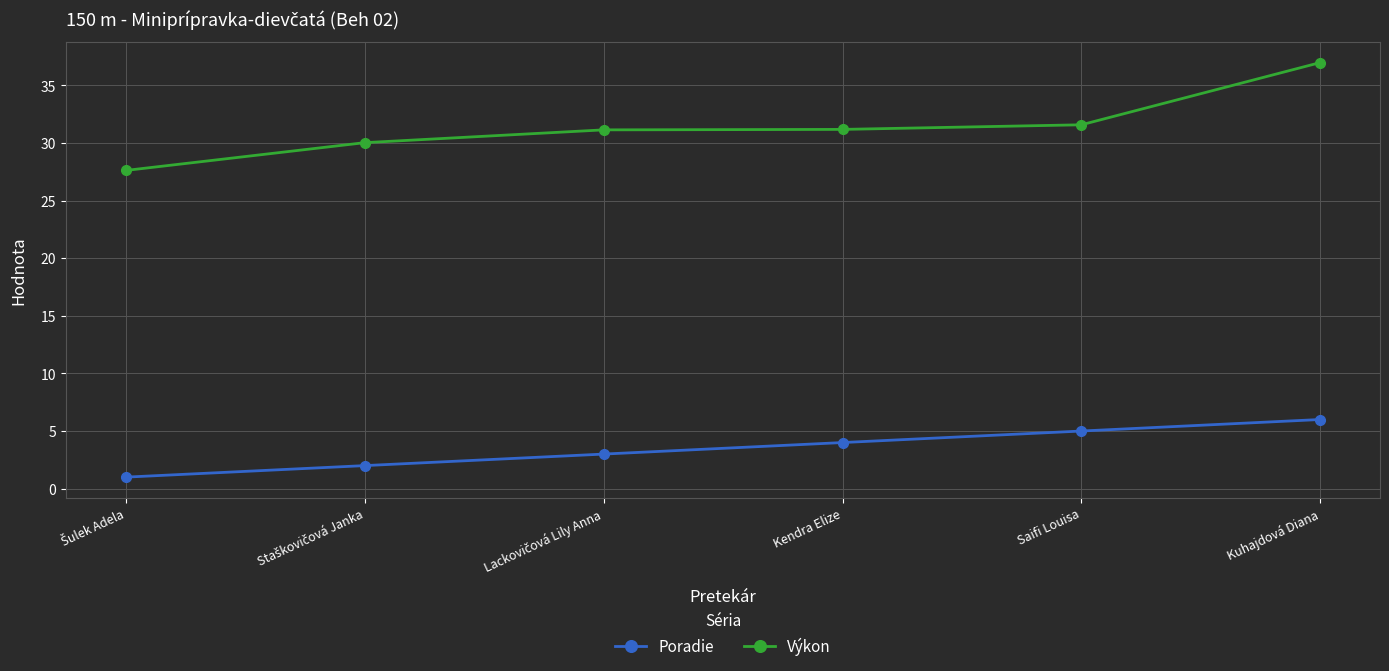

At which label does Poradie reach its peak?

Kuhajdová Diana